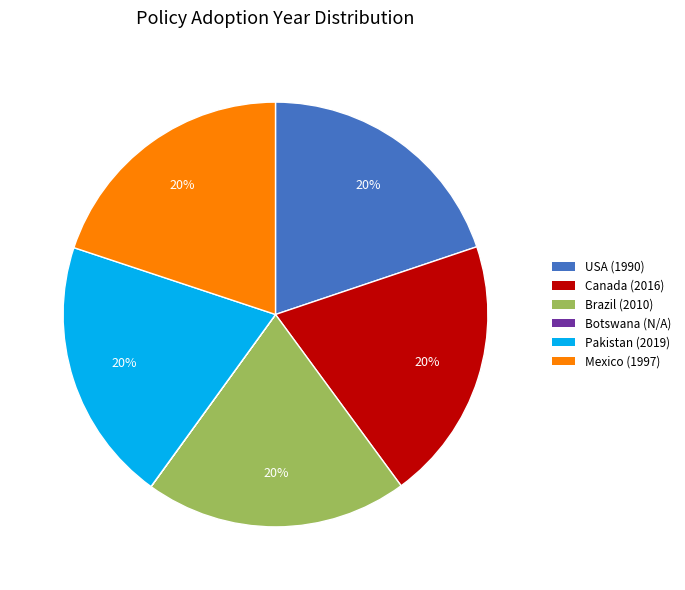

The Canada (2016) slice represents 31% of the pie. True or false?

False